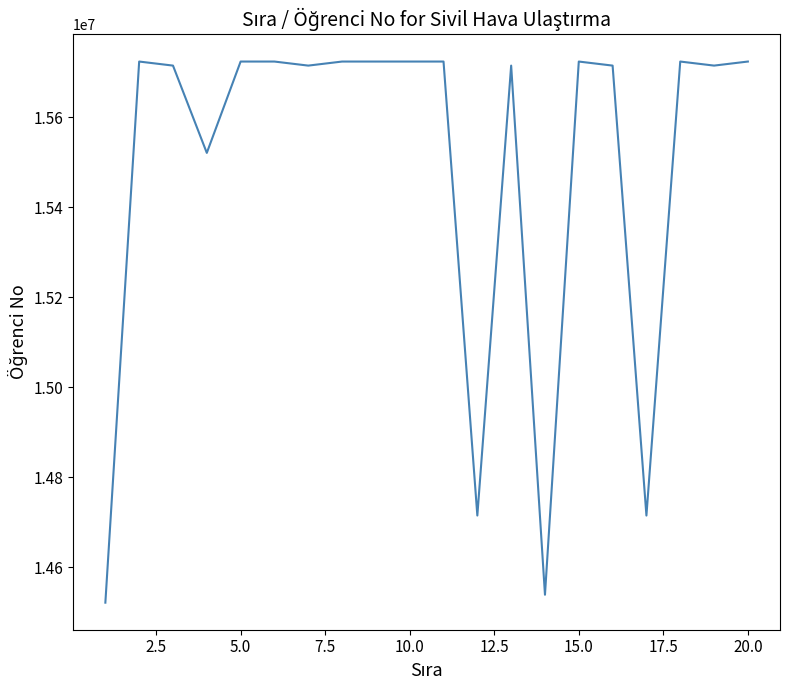

How many series are shown in this chart?

1